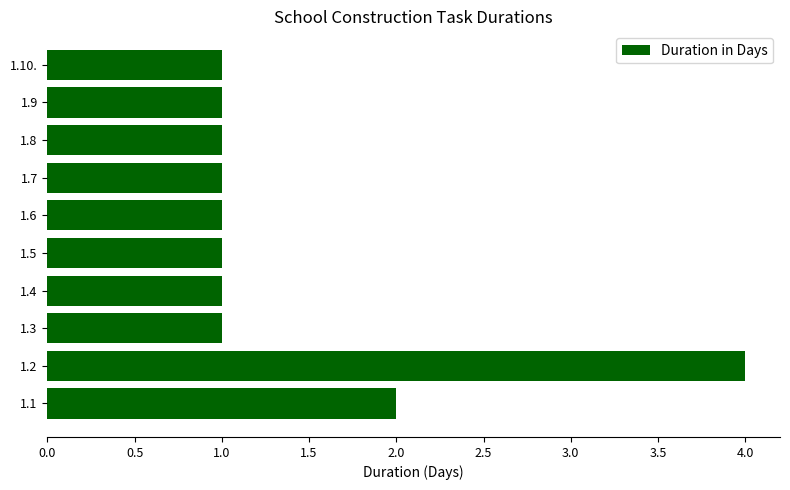

What is the maximum value shown in the chart?

4